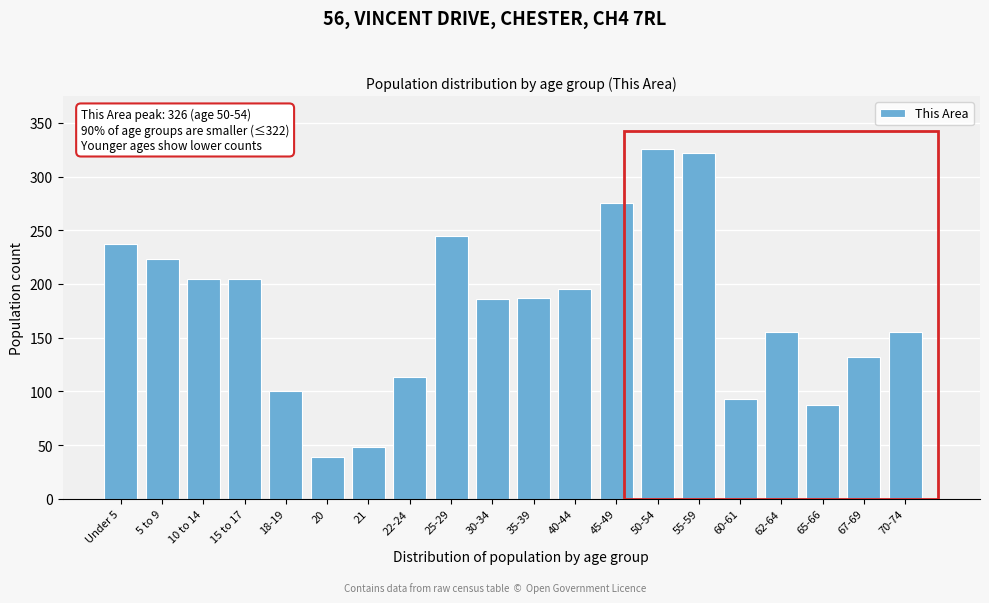

What is the average value?

176